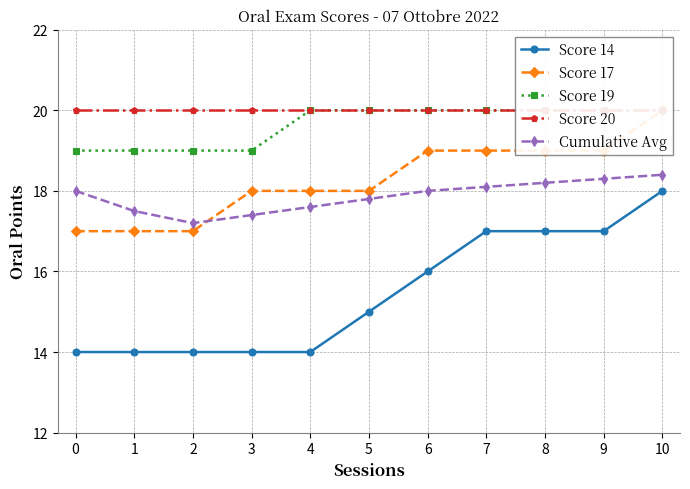

True or false: Score 17 and Score 20 intersect in this chart.

False